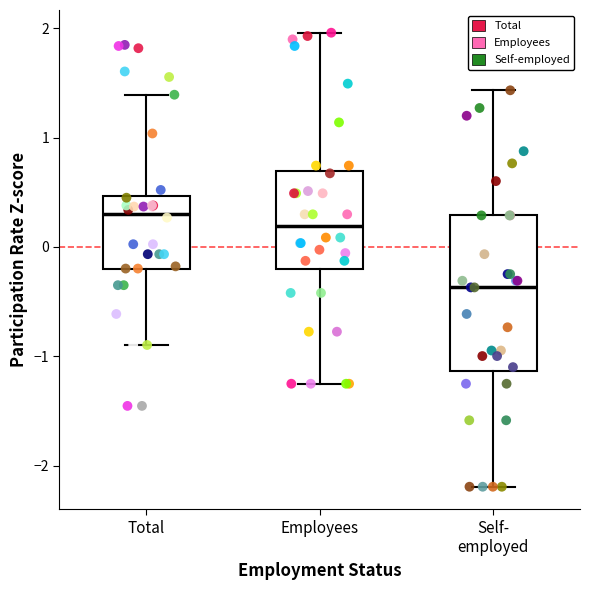

Comparing the boxes themselves (not the whiskers), which one is the tallest?

Self- employed